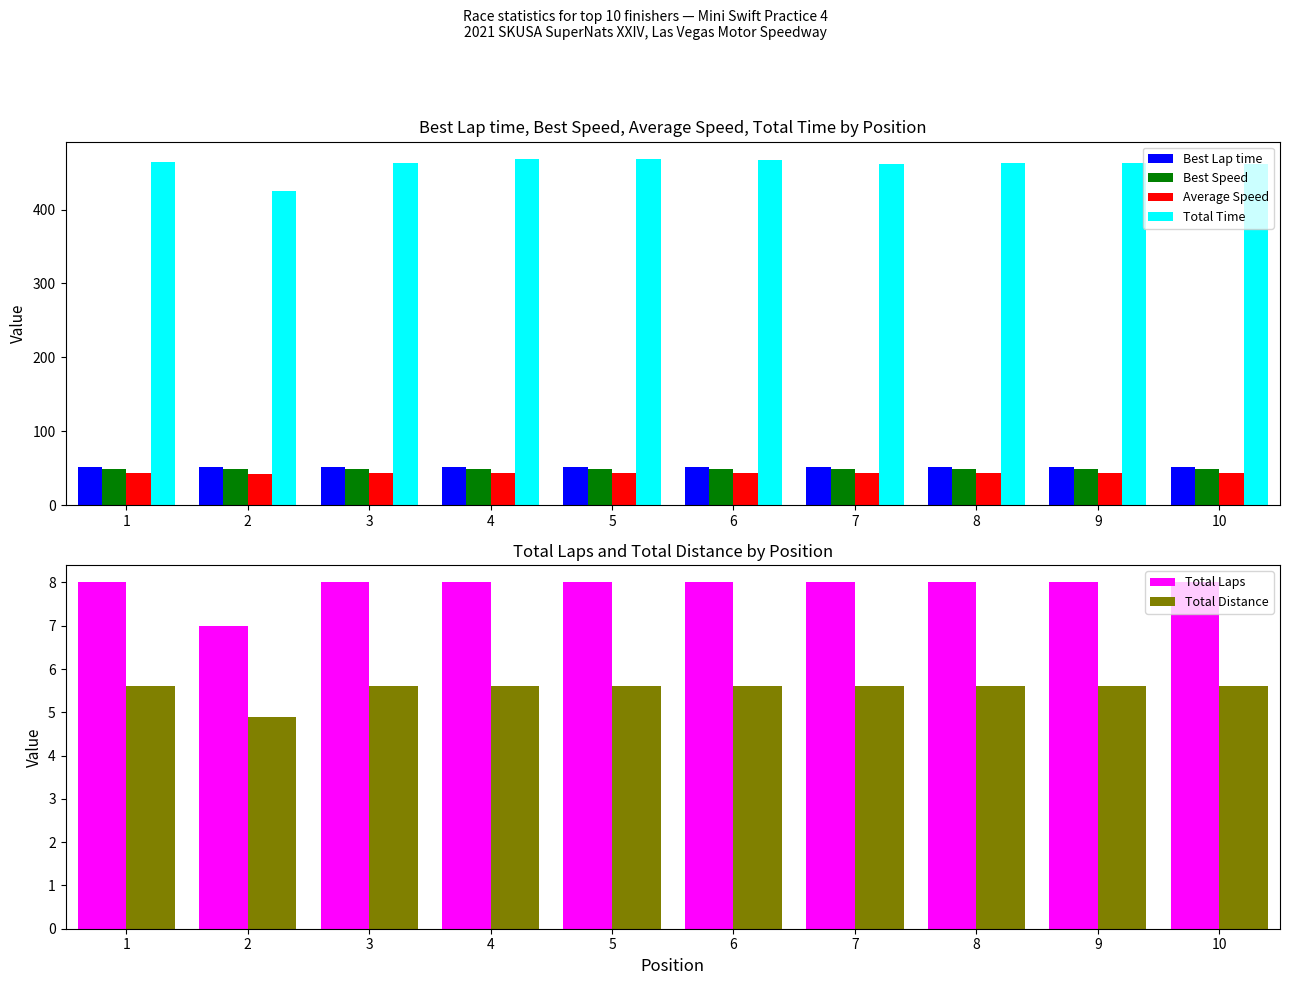

Reading left to right, extract all data points from this chart.

Best Lap time: 51.4	51.6	51.6	51.7	51.7	51.7	51.8	51.8	51.8	51.8
Best Speed: 49.0	48.9	48.8	48.8	48.8	48.7	48.7	48.7	48.7	48.6
Average Speed: 43.5	41.5	43.5	43.0	43.0	43.1	43.6	43.5	43.5	43.7
Total Time: 463.7	424.7	463.5	468.6	468.3	467.3	462.1	463.3	463.1	461.4
Total Laps: 8.0	7.0	8.0	8.0	8.0	8.0	8.0	8.0	8.0	8.0
Total Distance: 5.6	4.9	5.6	5.6	5.6	5.6	5.6	5.6	5.6	5.6